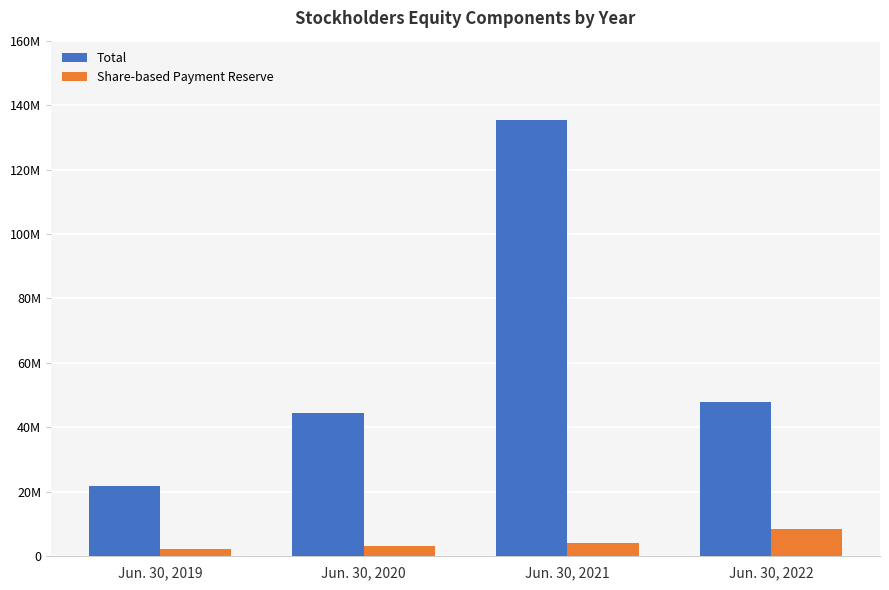

What are all the series names shown in the legend?

Total, Share-based Payment Reserve